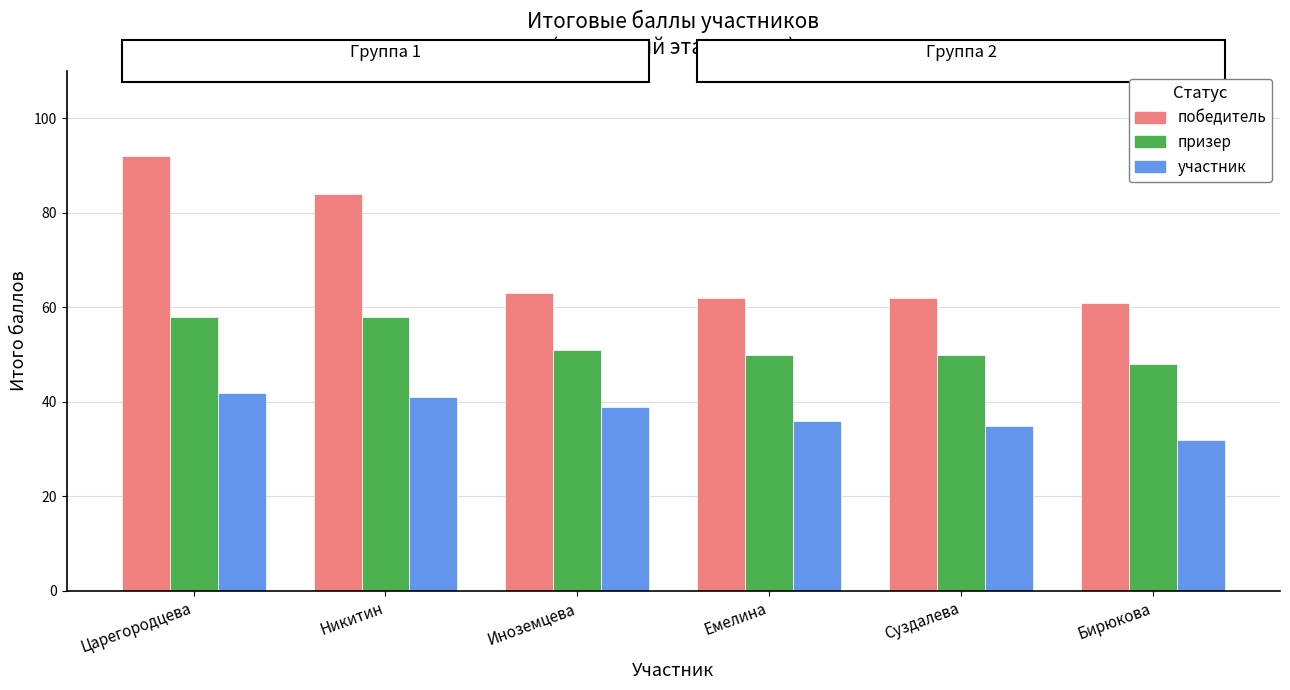

How many series are shown in this chart?

3